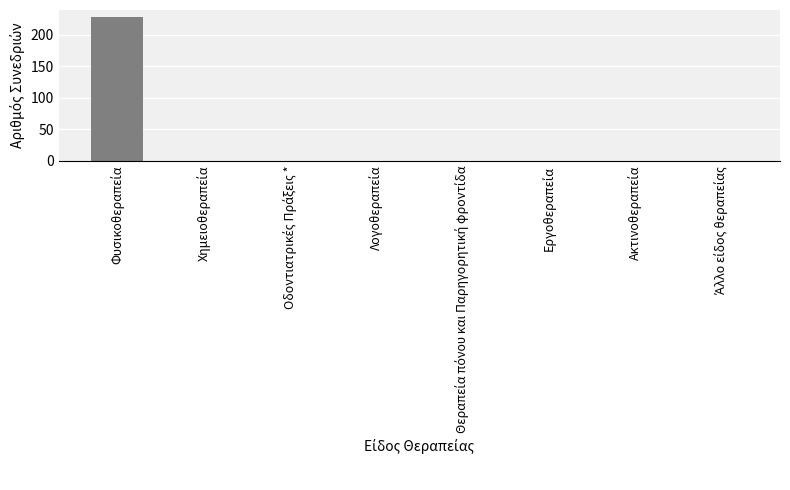

What is the maximum value shown in the chart?

228